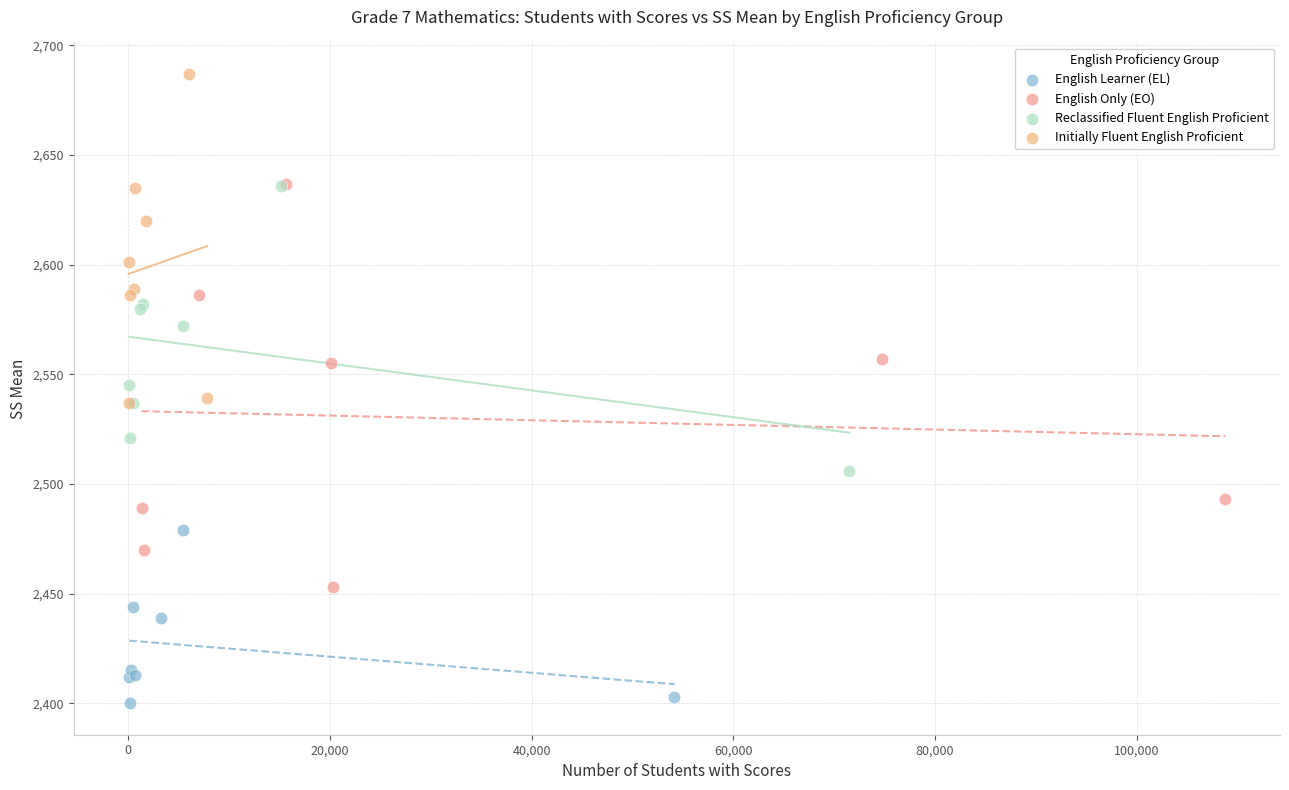

Which series contains the highest Y value?

Initially Fluent English Proficient